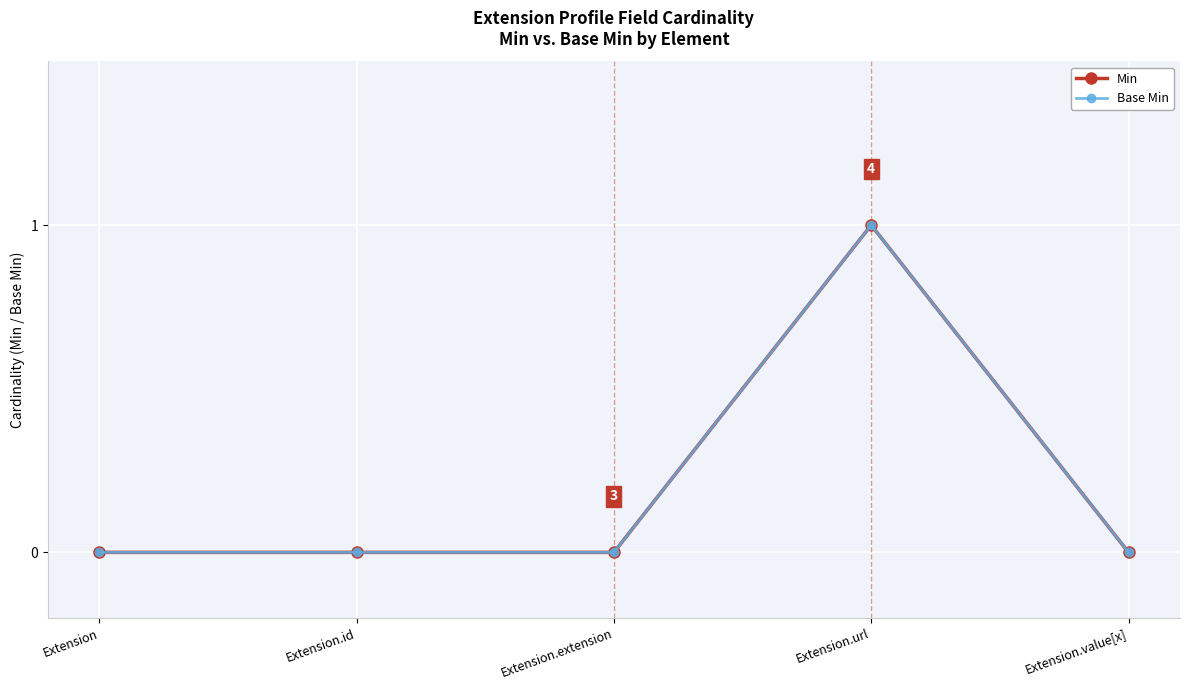

What is the difference between the Base Min values at Extension.url and Extension.value[x]?

1